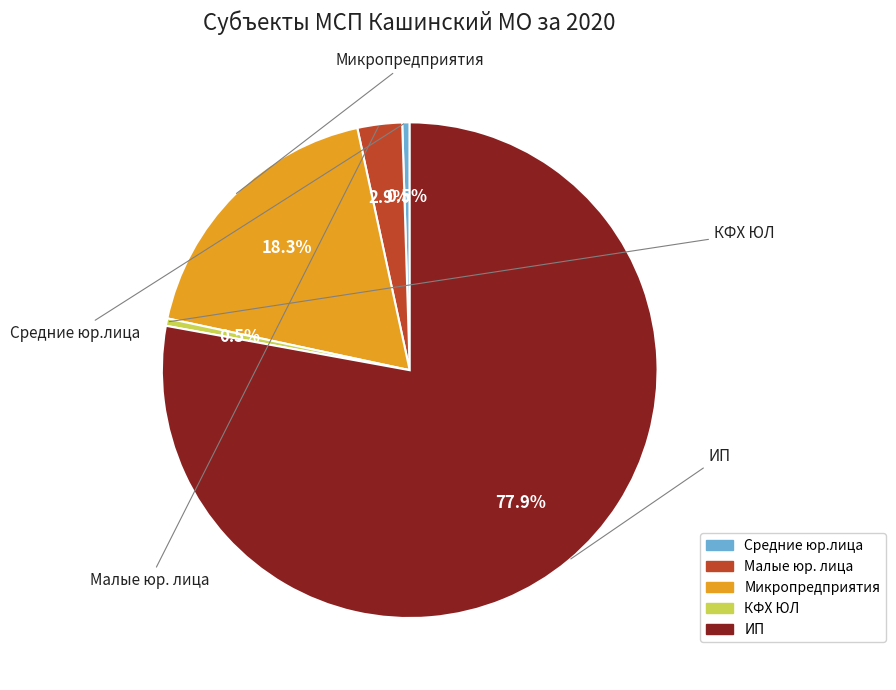

How many segments does this pie chart have?

5